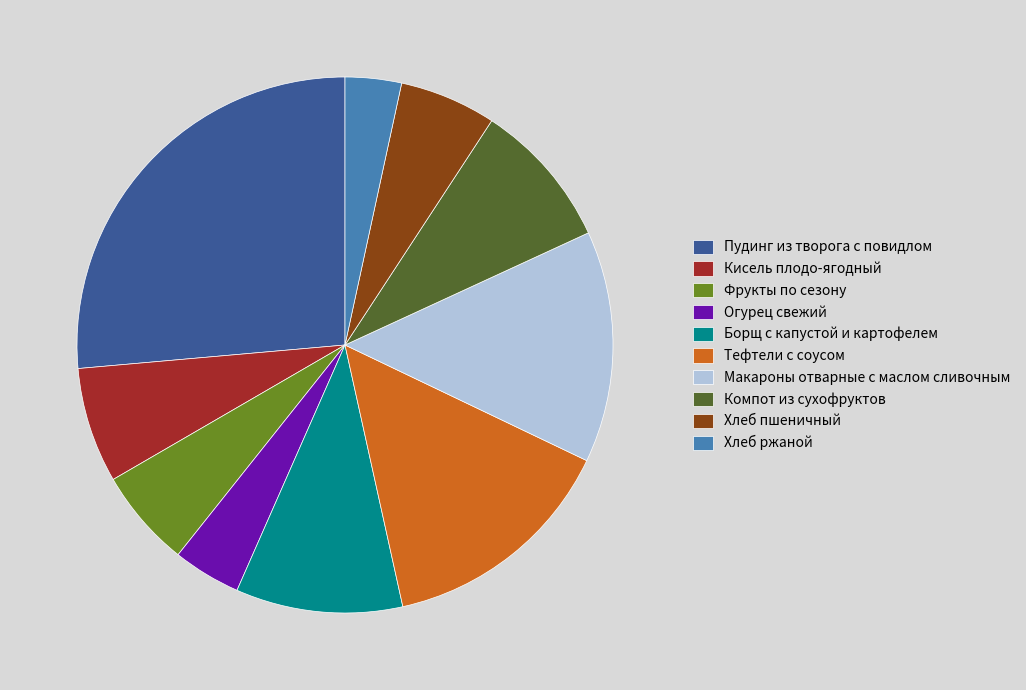

Is Макароны отварные с маслом сливочным the majority of the pie?

No